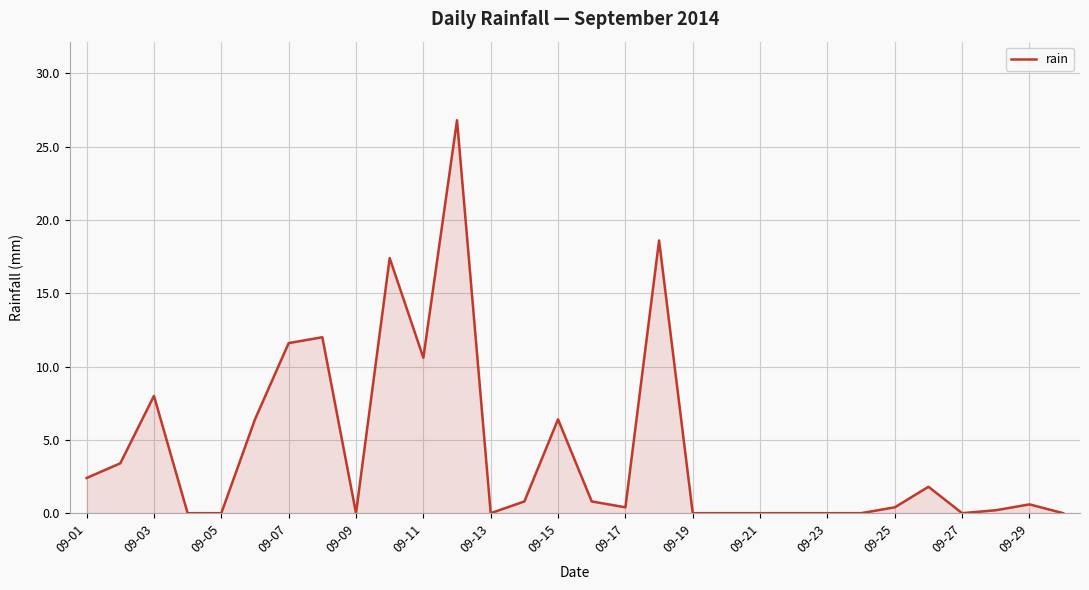

What is the maximum value shown in the chart?

26.8